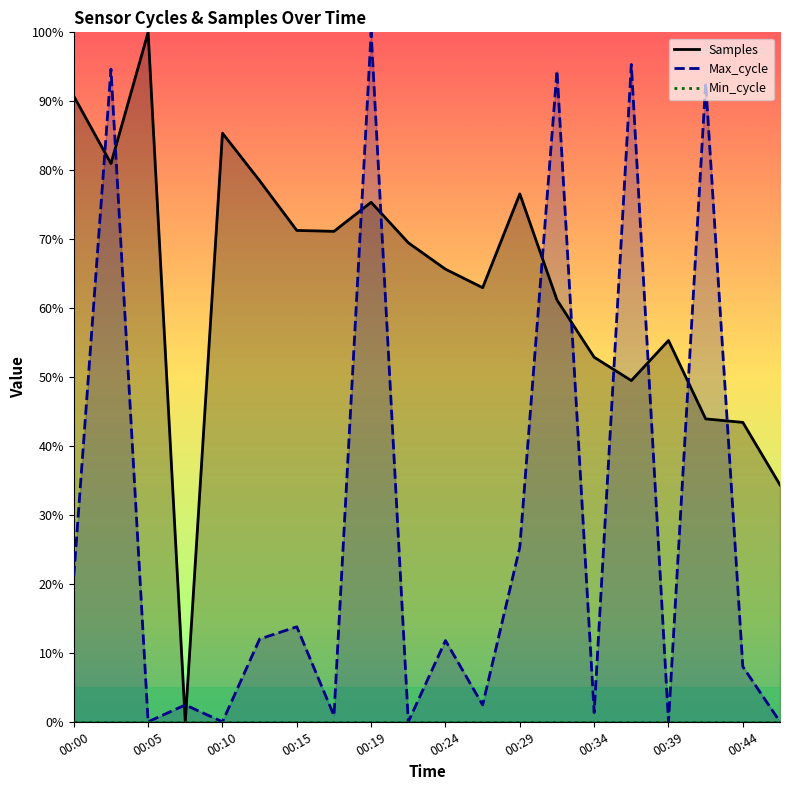

Which series ends up on top after the final intersection of Max_cycle and Samples?

Samples